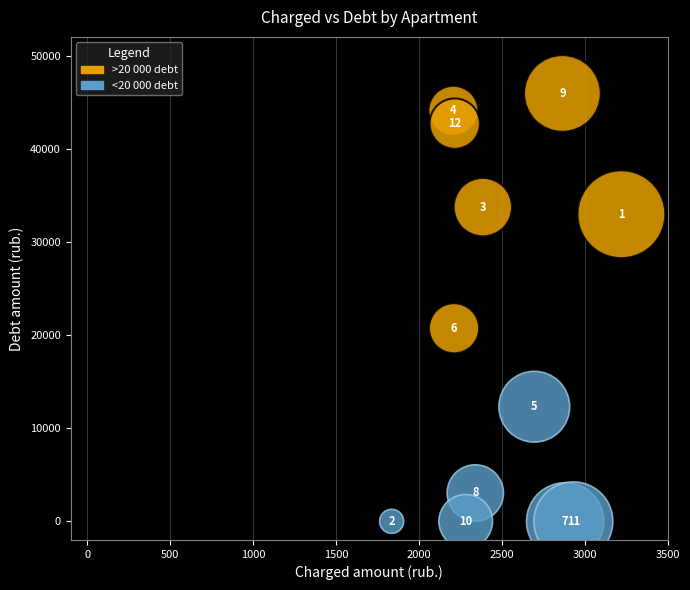

Which series contains the highest Y value?

>20 000 debt